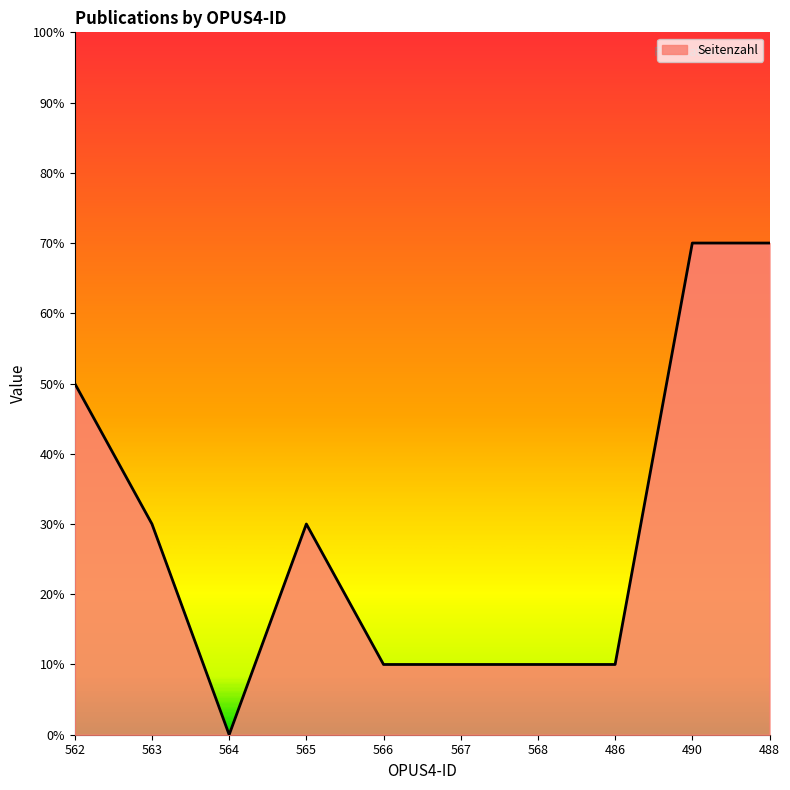

At which label is the value closest to 3?

563